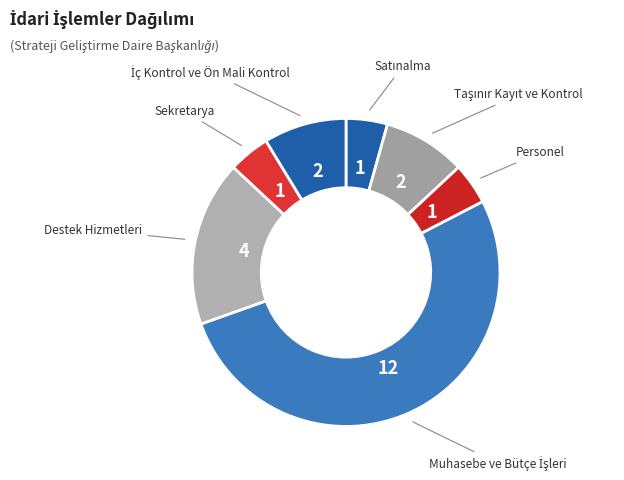

Which slice is the smallest?

Satınalma